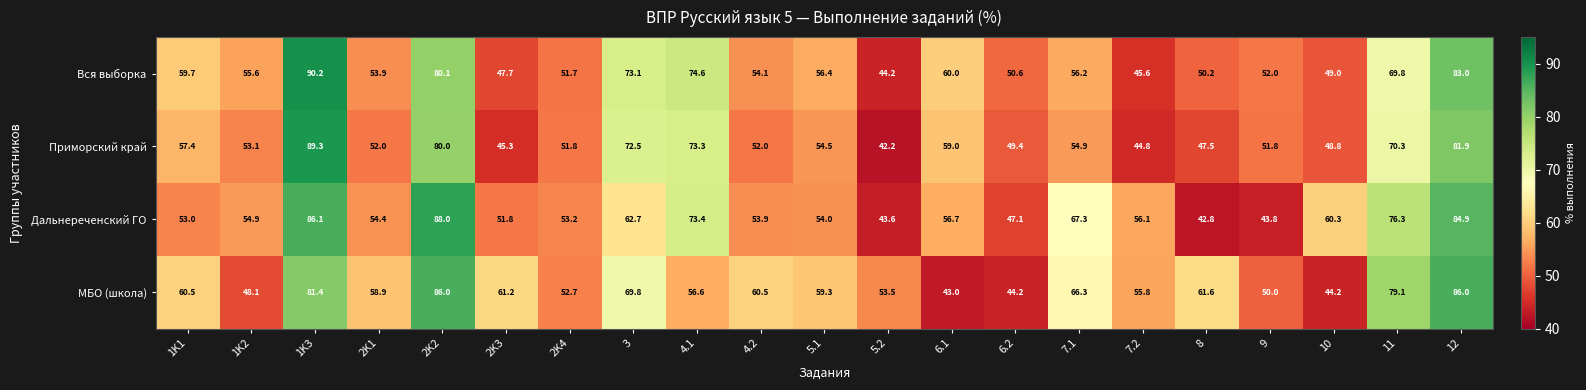

How many series are shown in this chart?

4